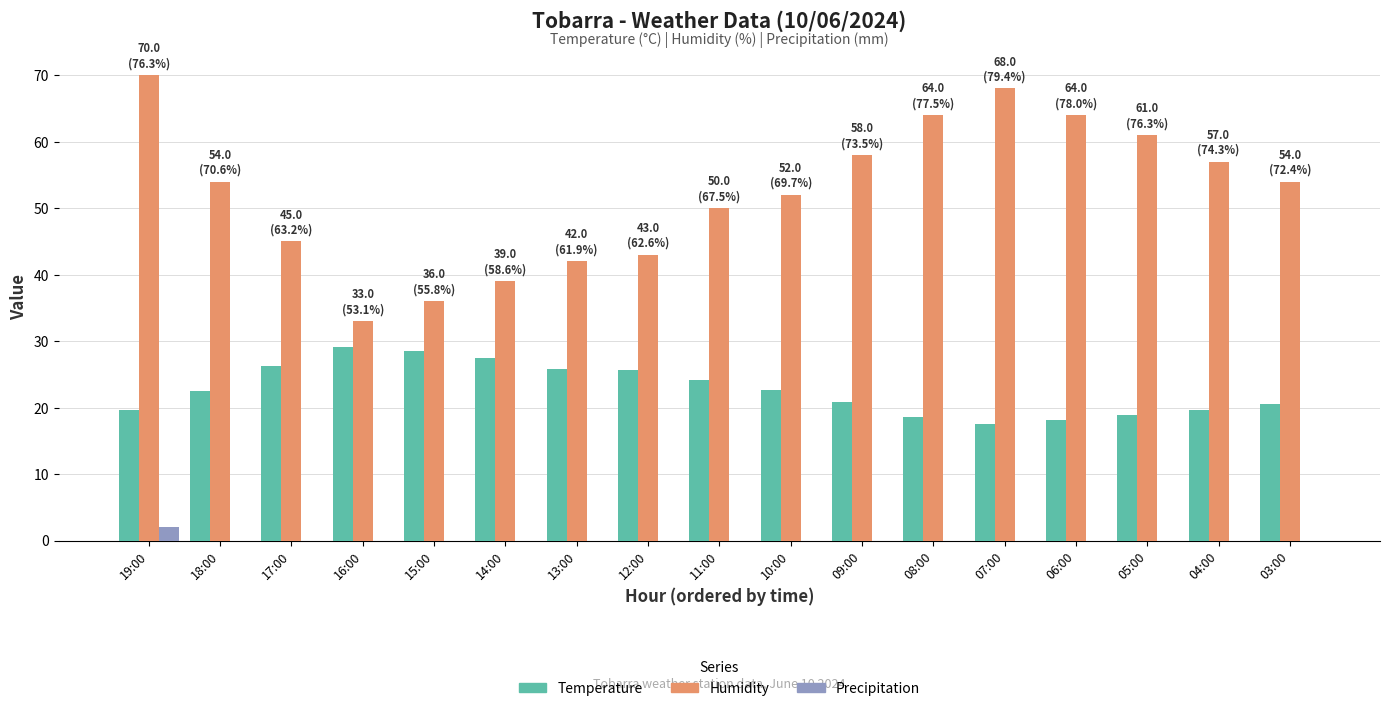

What is the sum of all Precipitation values?

2.0